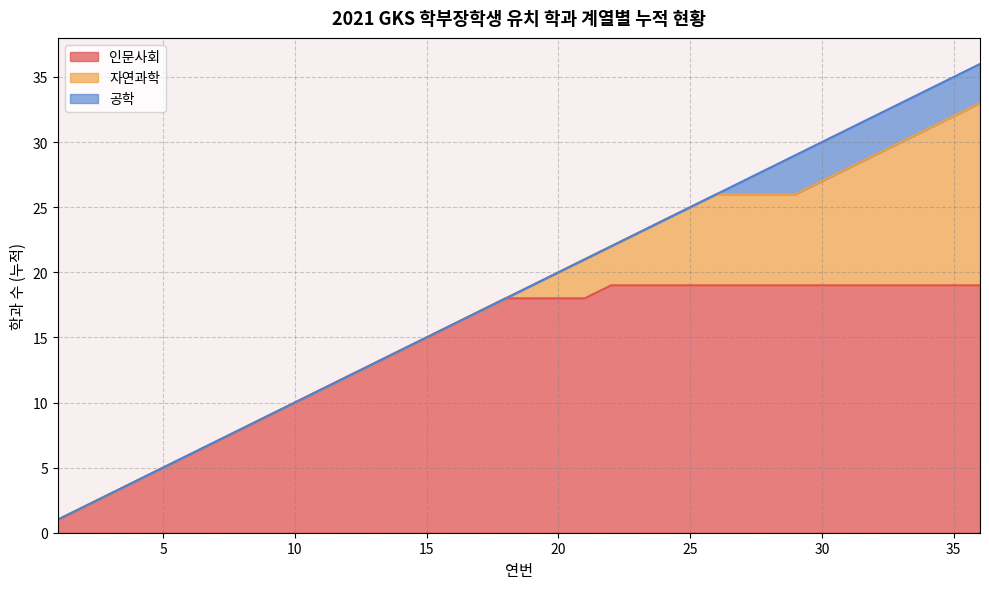

What is the difference between the second highest and minimum values in the 공학 series?

3